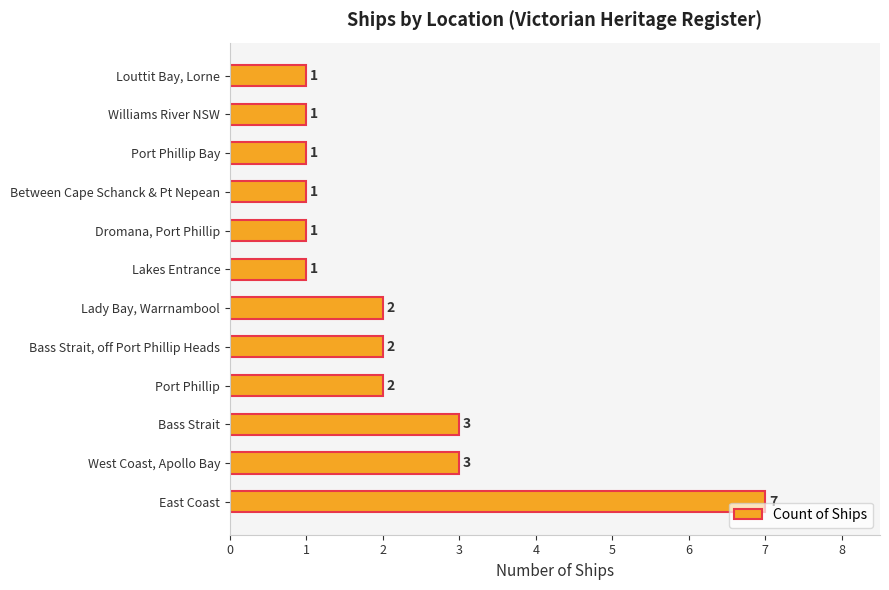

How many bars are there in total?

12